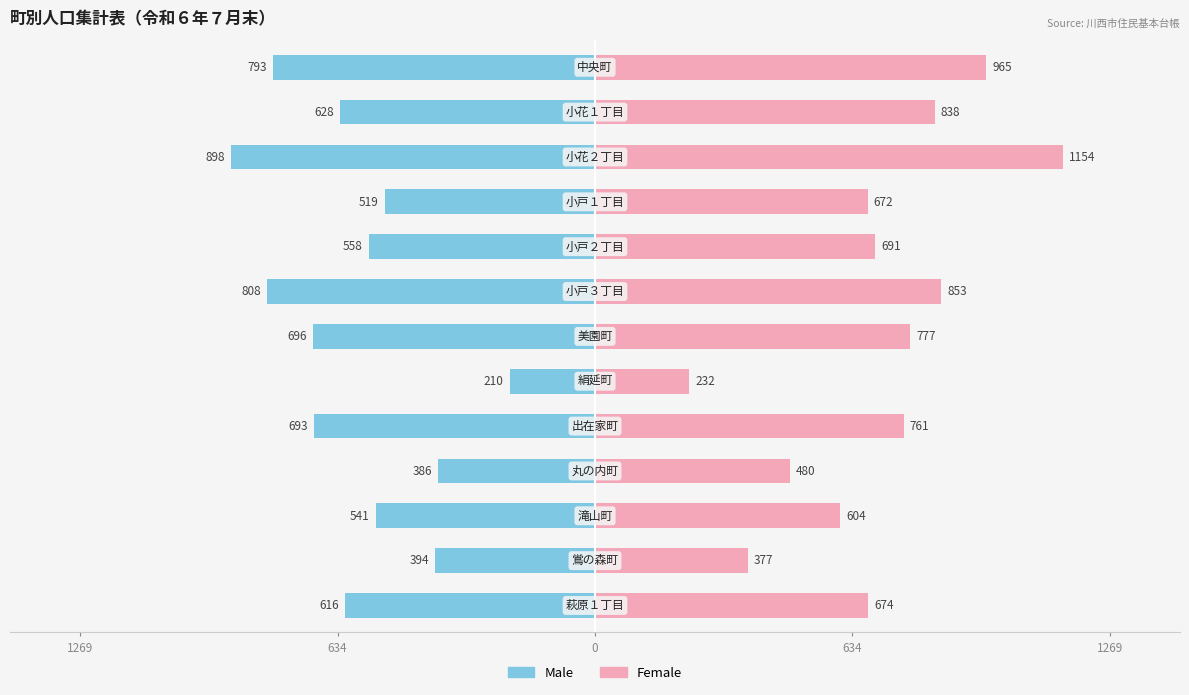

Is the value of Female at 12 greater than the value of Male at 7?

Yes